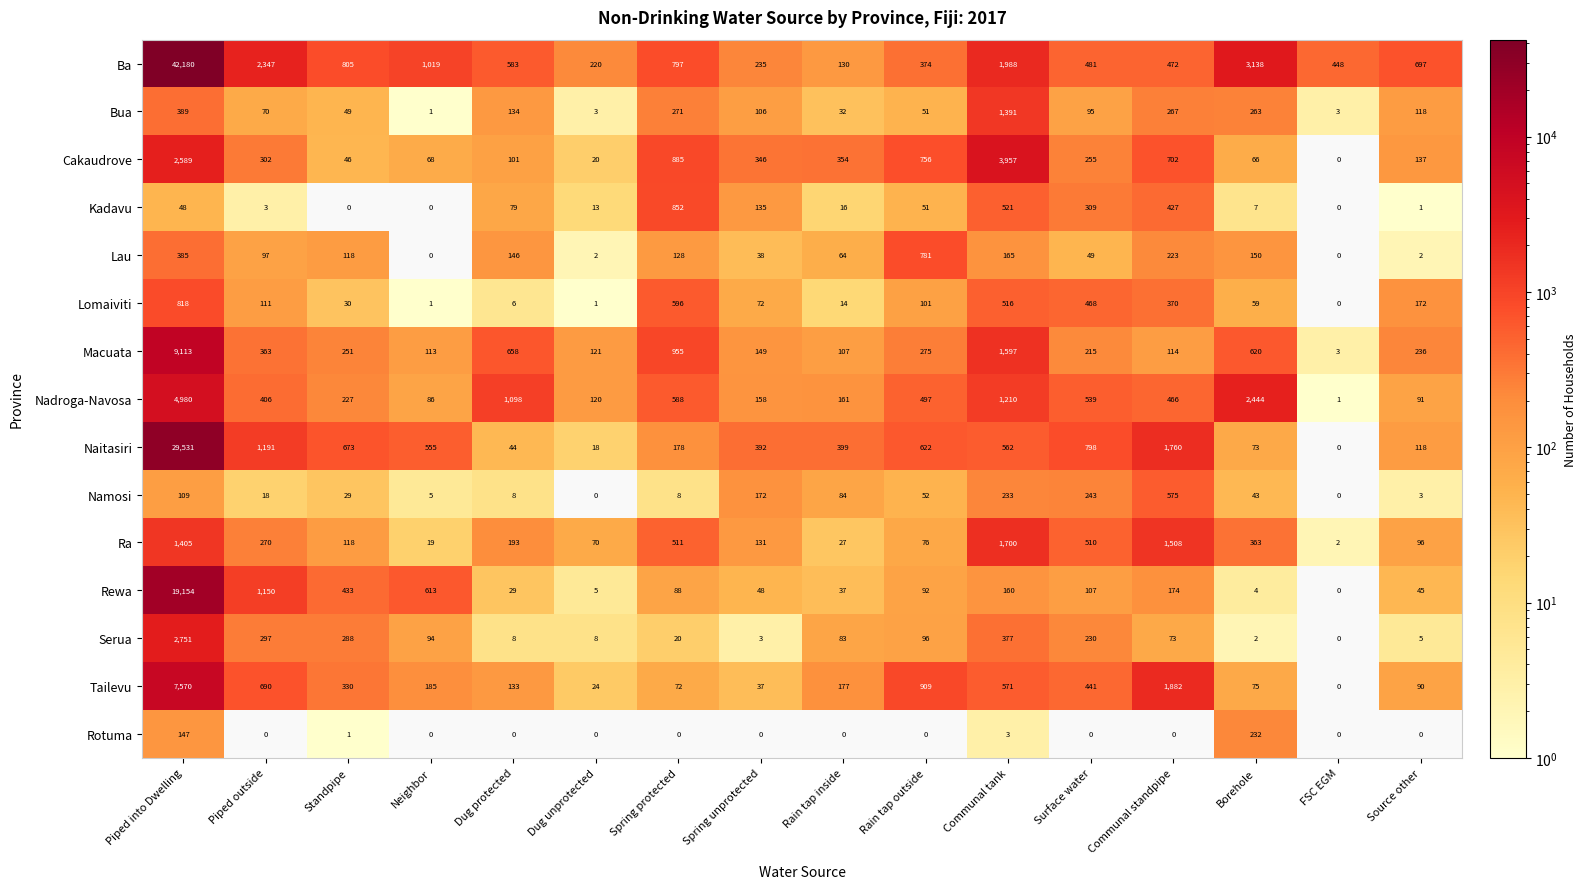

Where is Nadroga-Navosa nearest to the value 2490?

Borehole